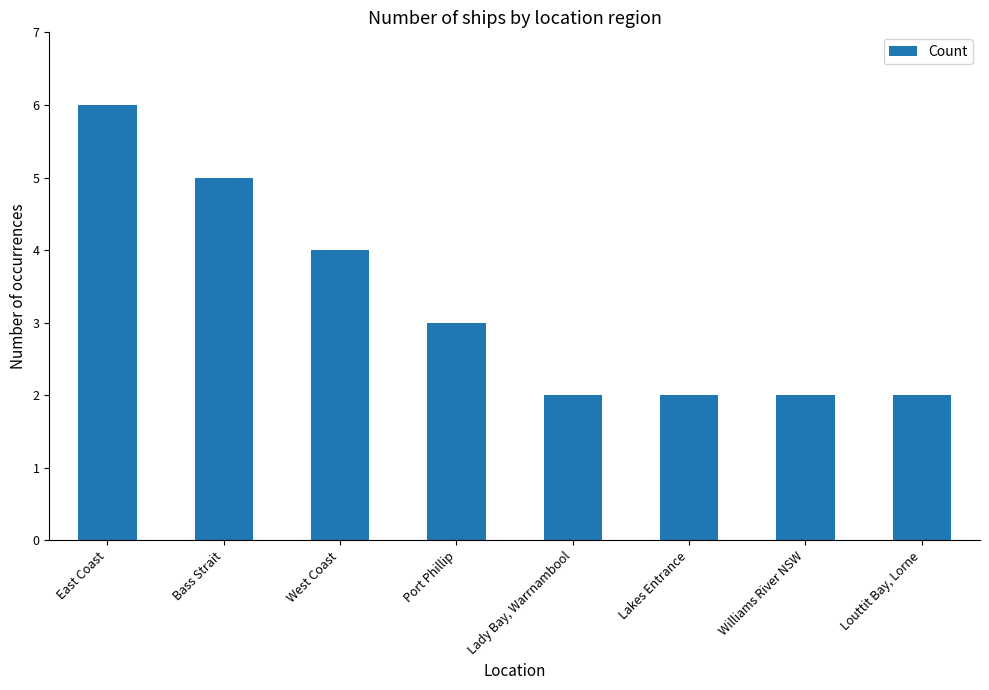

Is it true that the value at Louttit Bay, Lorne is 3?

False